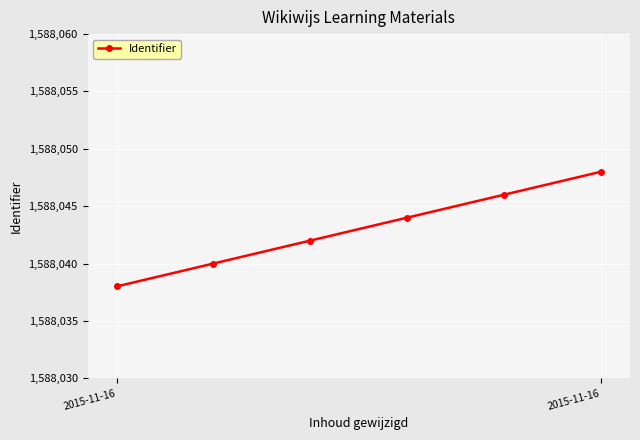

What is the minimum value shown in the chart?

1588038